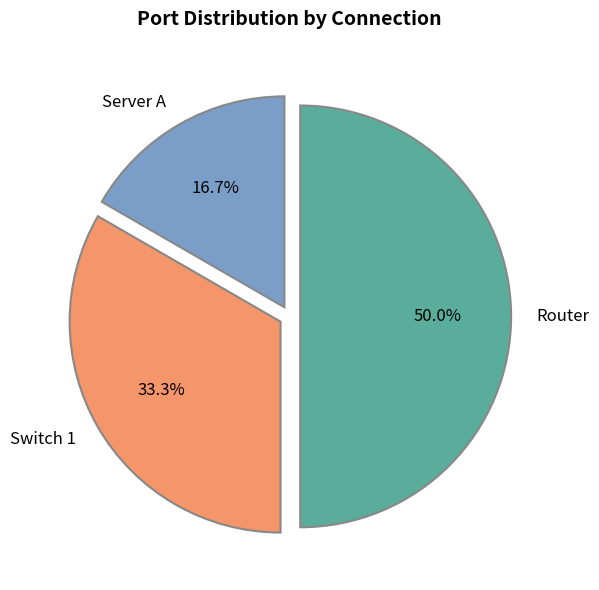

True or false: Server A accounts for 17% of the total.

True